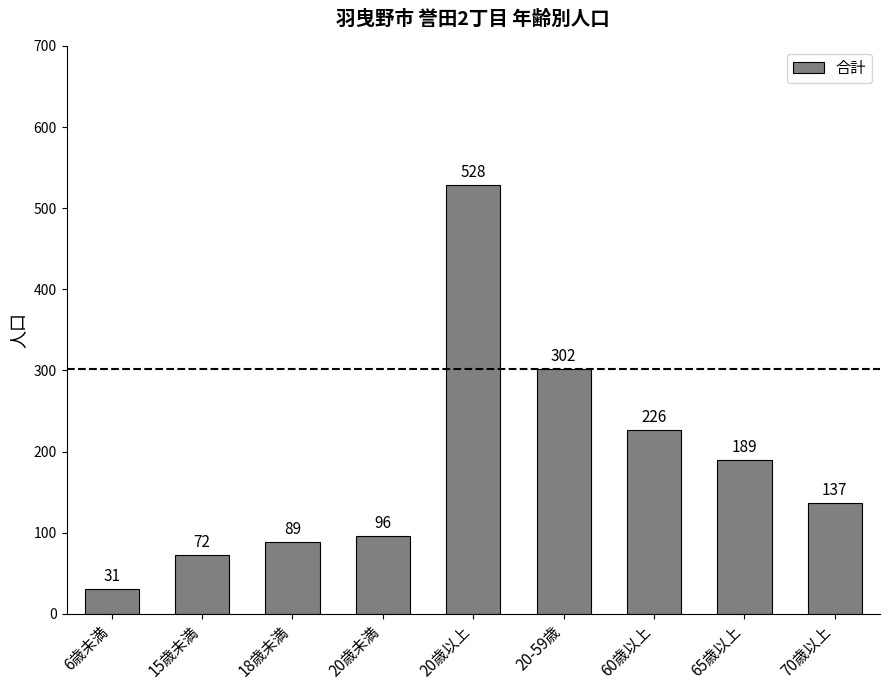

What is the difference between the values at 6歳未満 and 60歳以上?

195